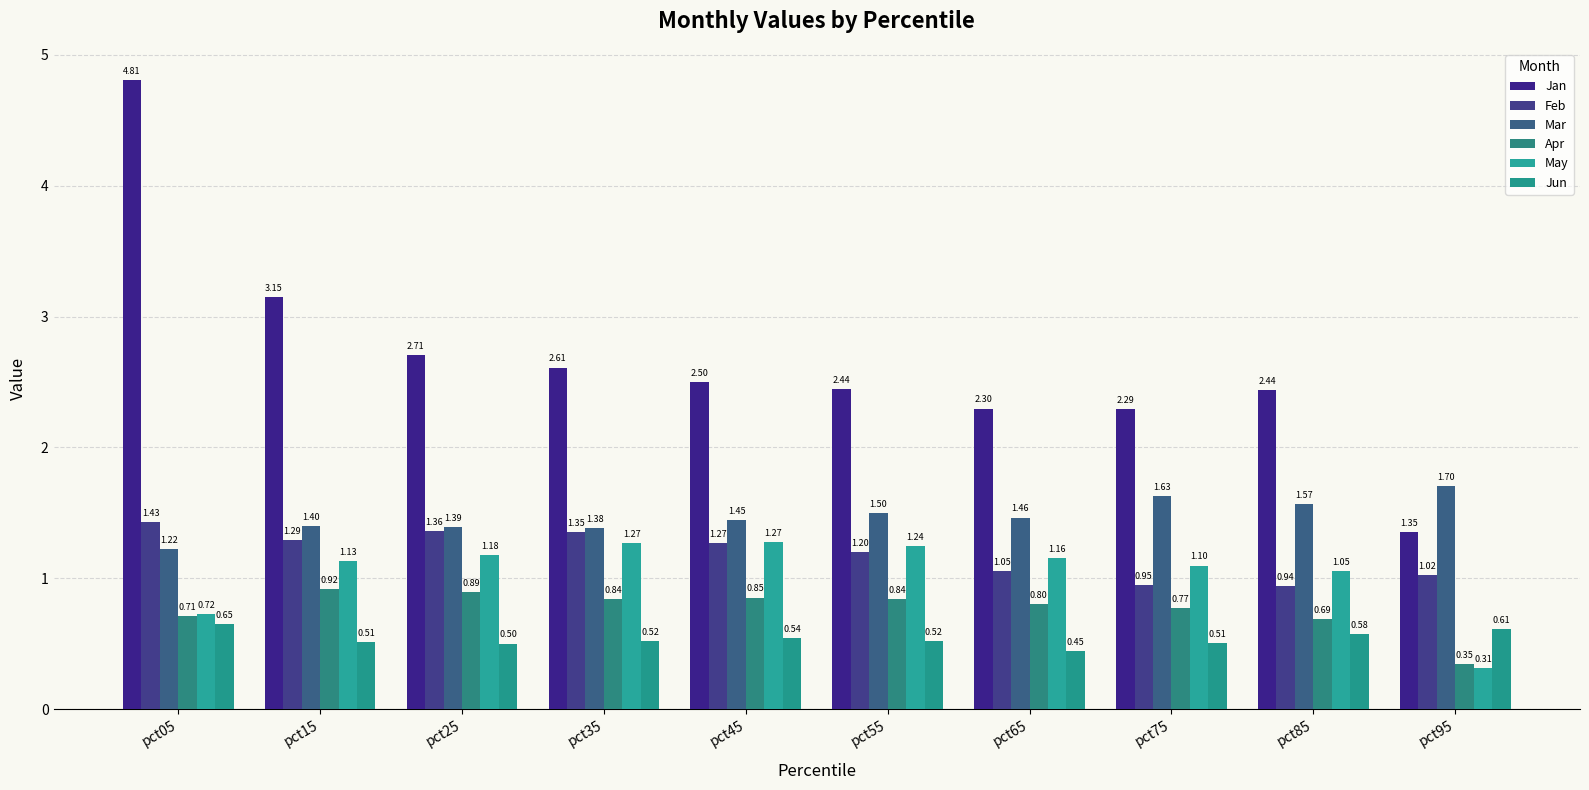

Which label corresponds to the largest value in the chart?

pct05